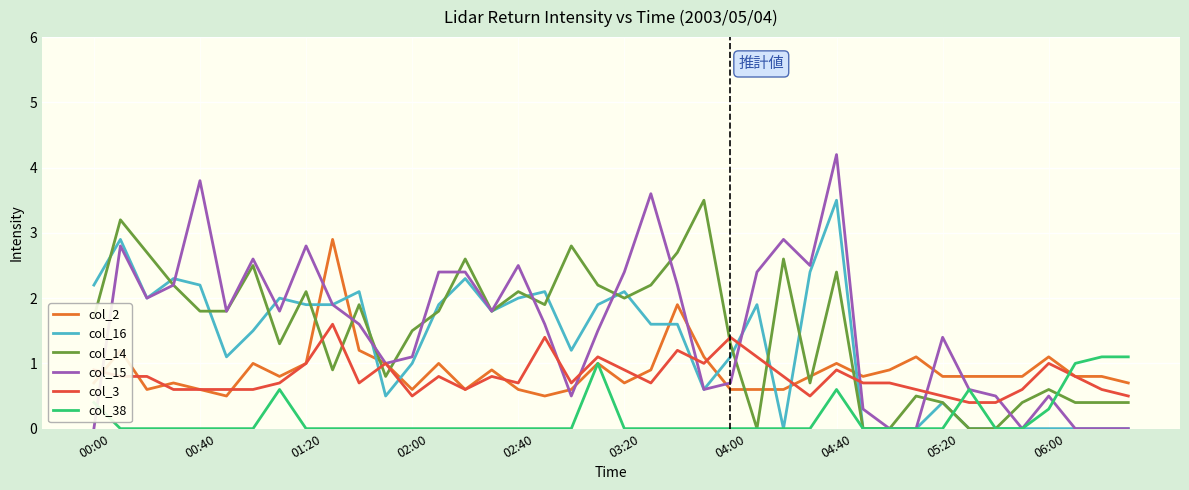

Which series has the largest range (max minus min)?

col_15